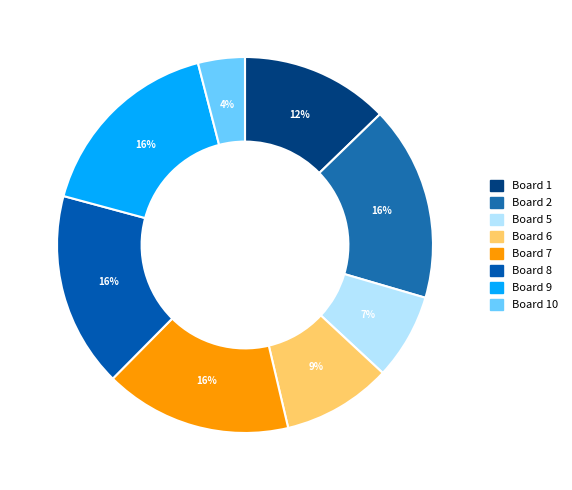

Combined, what portion of the pie is Board 8 and Board 7?

32.9%